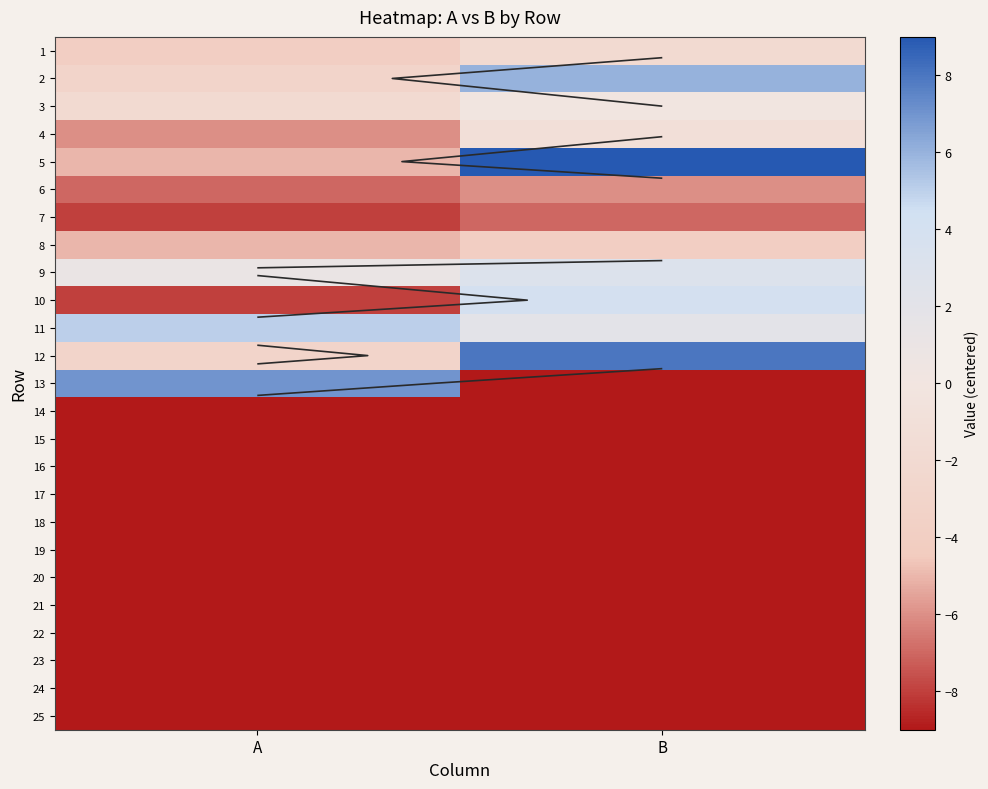

How many data points does each series have?

2